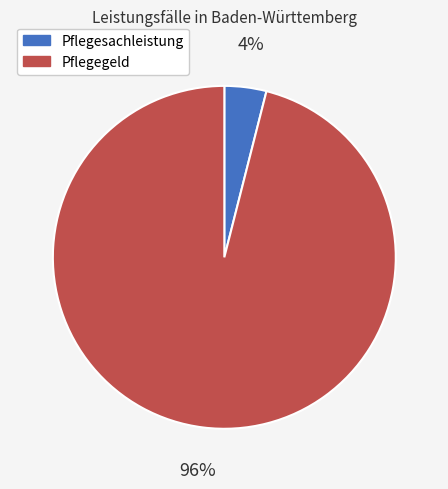

To the nearest percent, what is the combined percentage of Pflegesachleistung and Pflegegeld?

100%